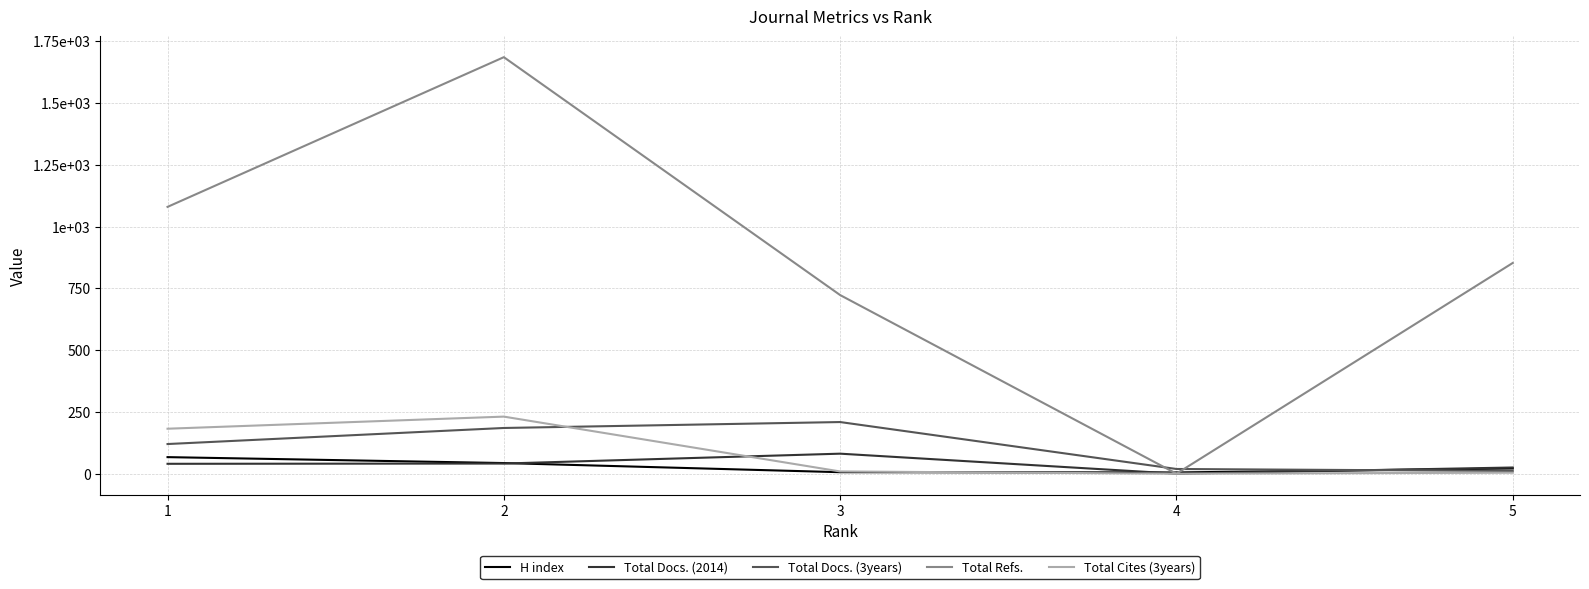

Reading left to right, extract all data points from this chart.

H index: 1=67	2=43	3=6	4=5	5=21
Total Docs. (2014): 1=40	2=41	3=81	4=0	5=25
Total Docs. (3years): 1=120	2=185	3=209	4=19	5=11
Total Refs.: 1=1080	2=1686	3=723	4=0	5=853
Total Cites (3years): 1=182	2=231	3=9	4=0	5=4